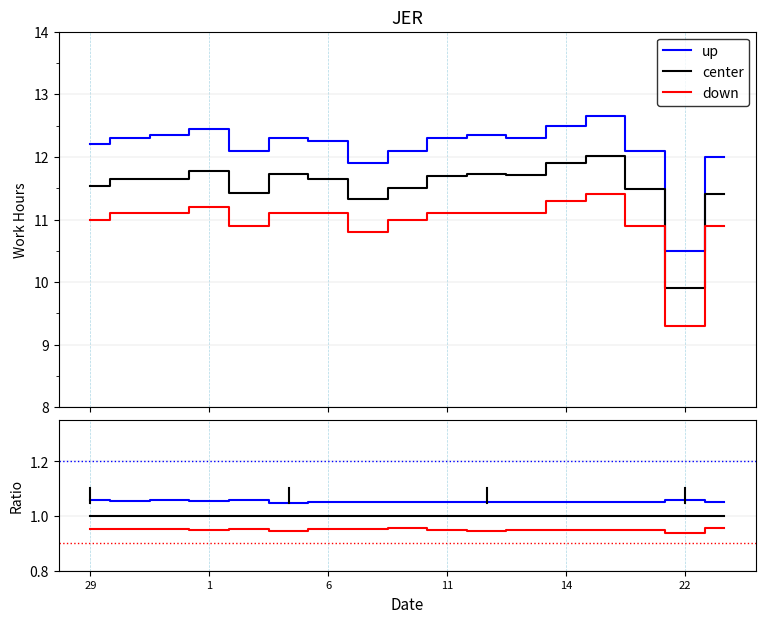

At 1, list the series in order from largest to smallest.

up, center, down